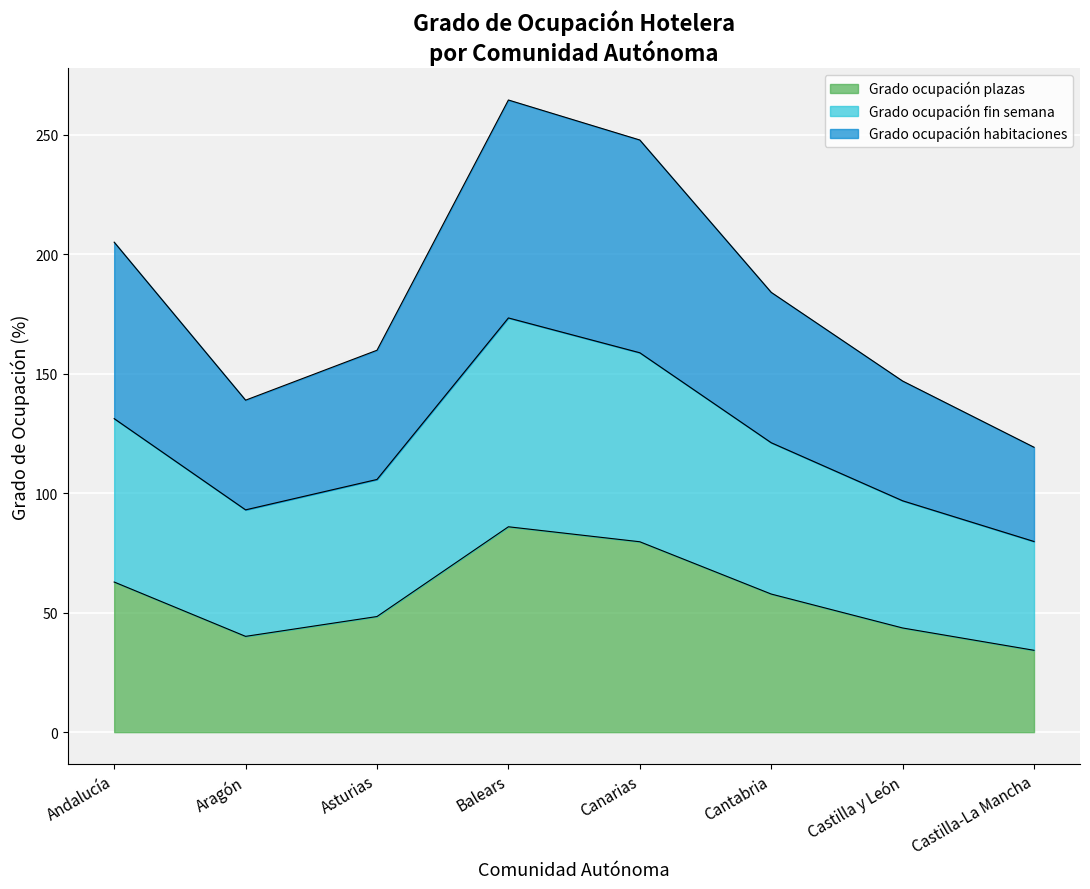

How many interior local valleys does the Grado ocupación fin semana series have?

1